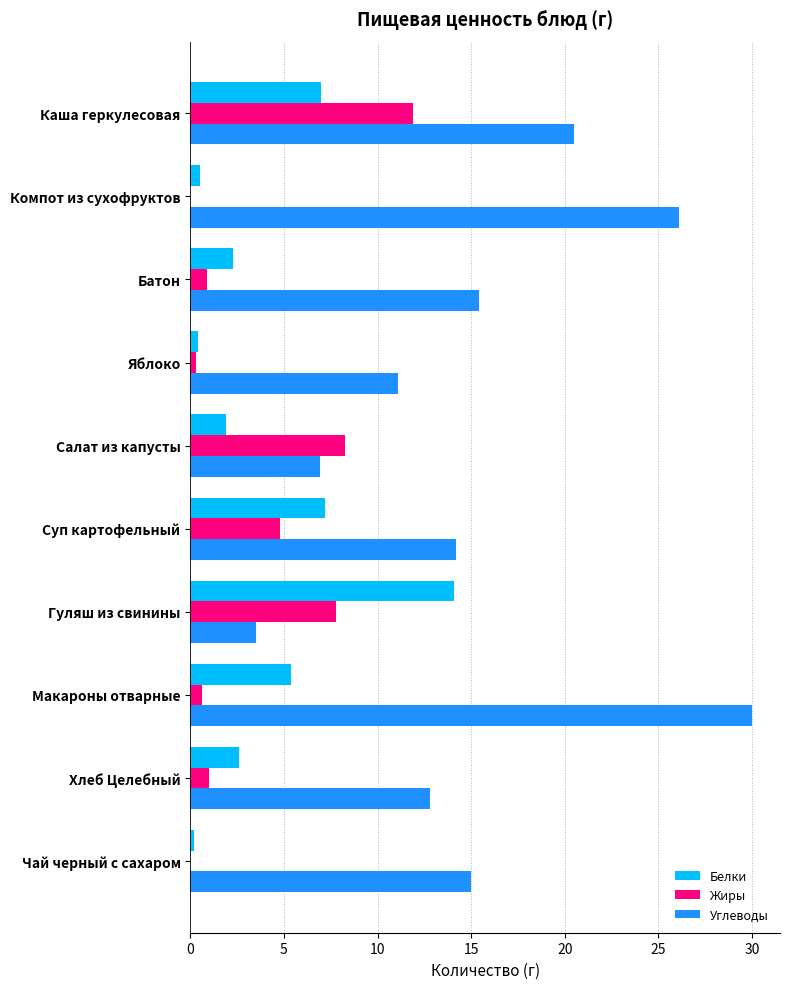

What are all the series names shown in the legend?

Белки, Жиры, Углеводы